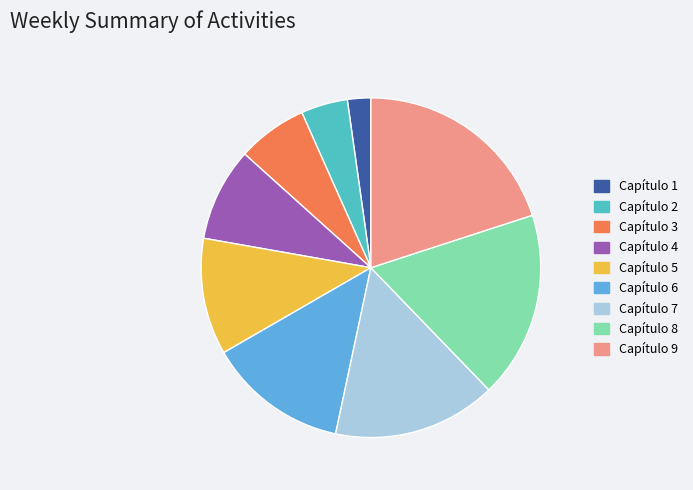

True or false: Capítulo 5 accounts for 22% of the total.

False